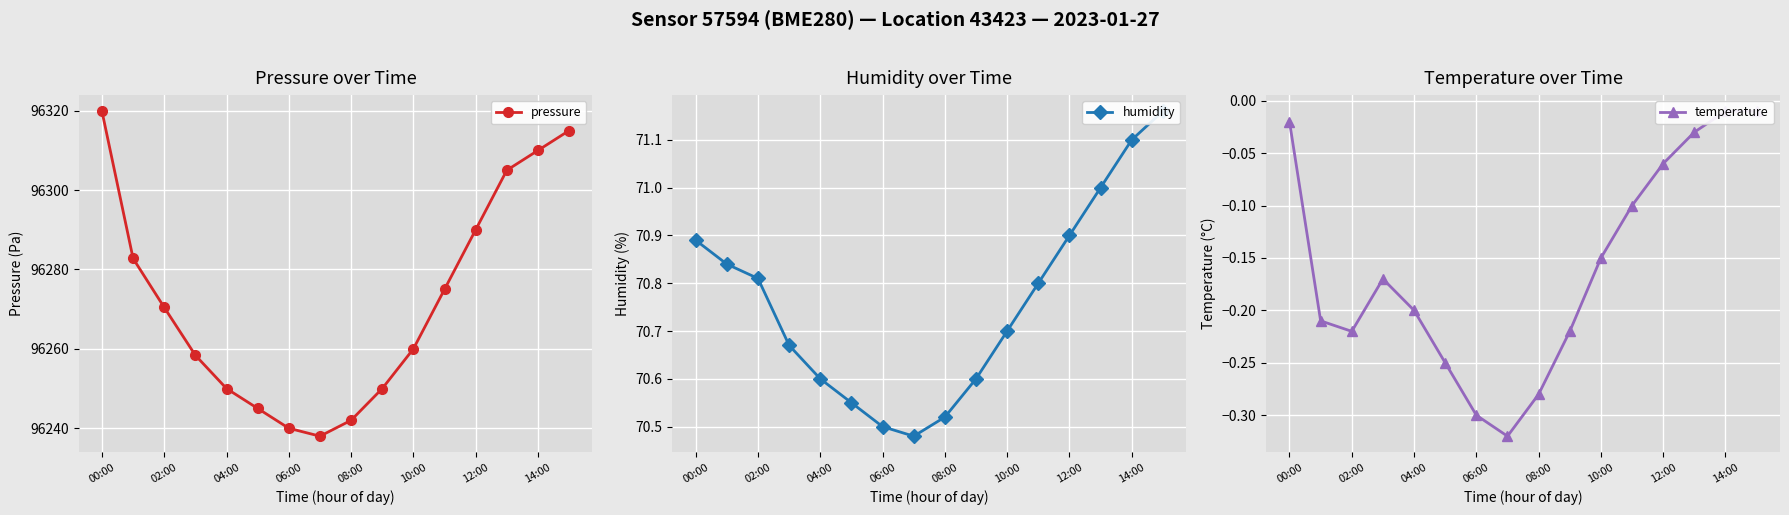

True or false: pressure has more than 2 interior local peaks.

False